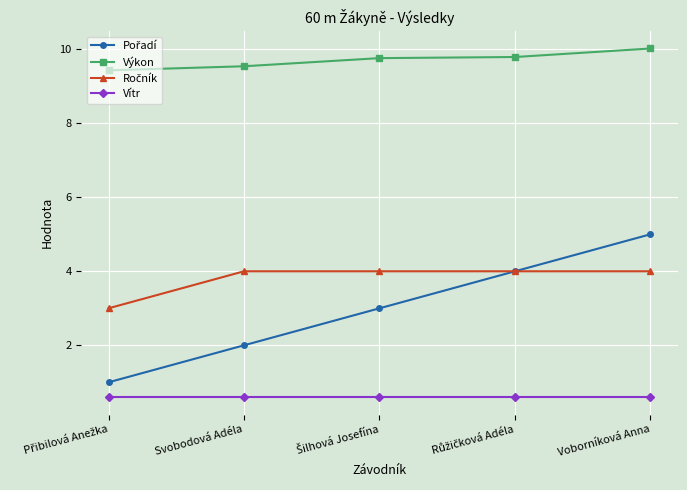

True or false: Výkon and Vítr intersect in this chart.

False